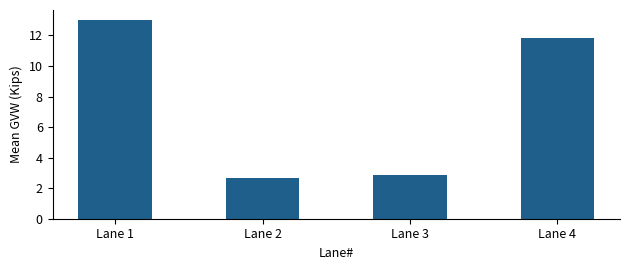

List the labels in order of value, smallest first.

Lane 2, Lane 3, Lane 4, Lane 1